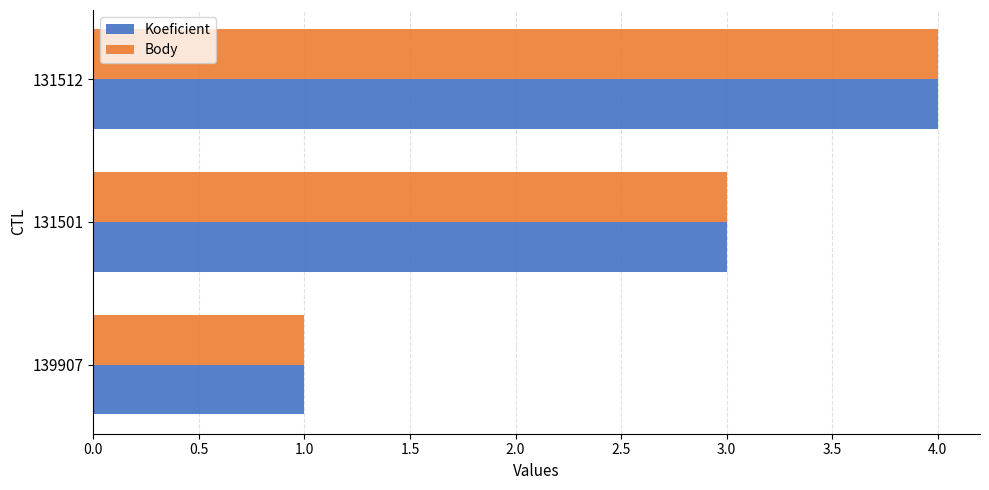

List the labels in order of Koeficient value, largest first.

131512, 131501, 139907